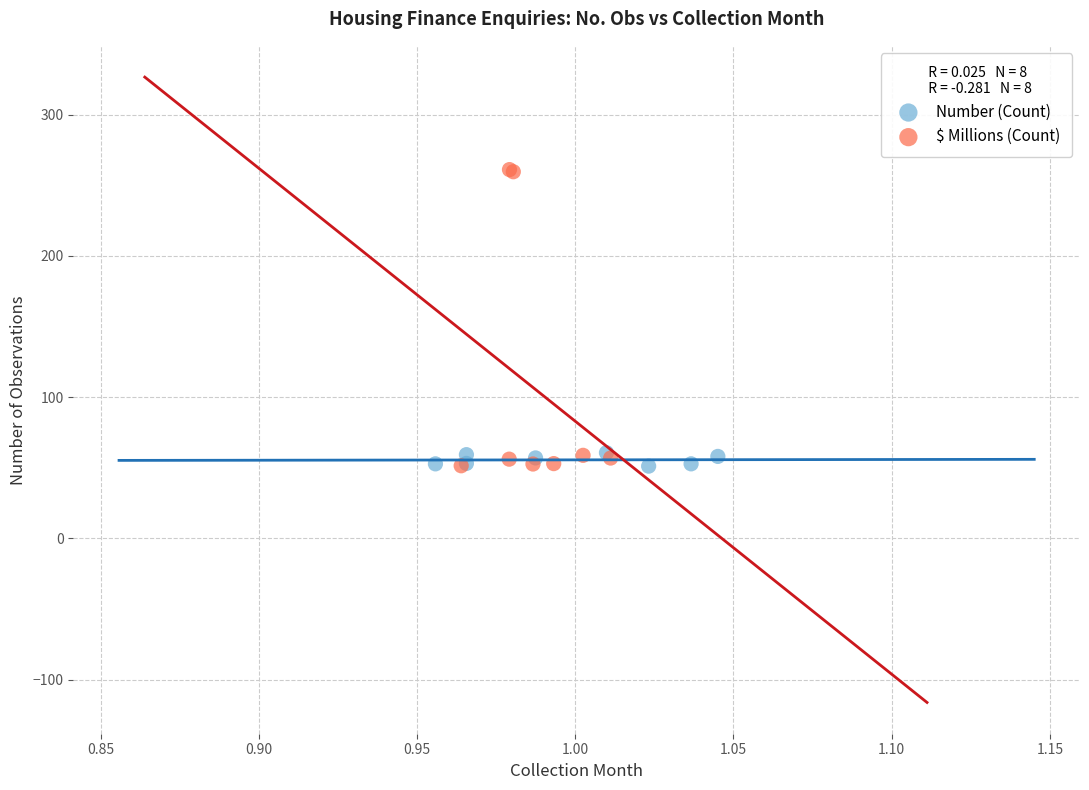

Which series contains the highest Y value?

$ Millions (Count)